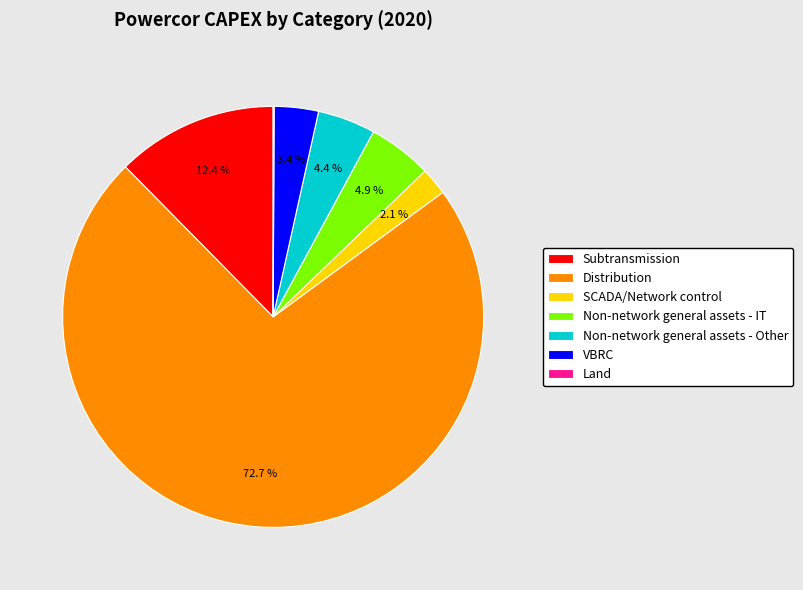

Between Non-network general assets - Other and Distribution, which is larger?

Distribution